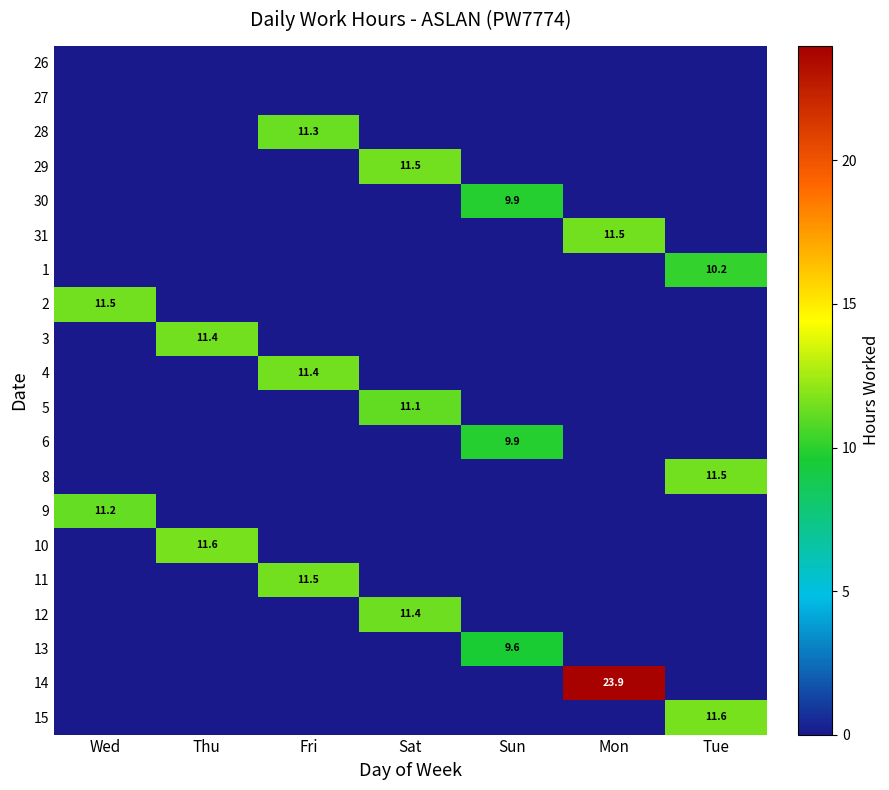

The value of 31 at Mon is 11.5. True or false?

True